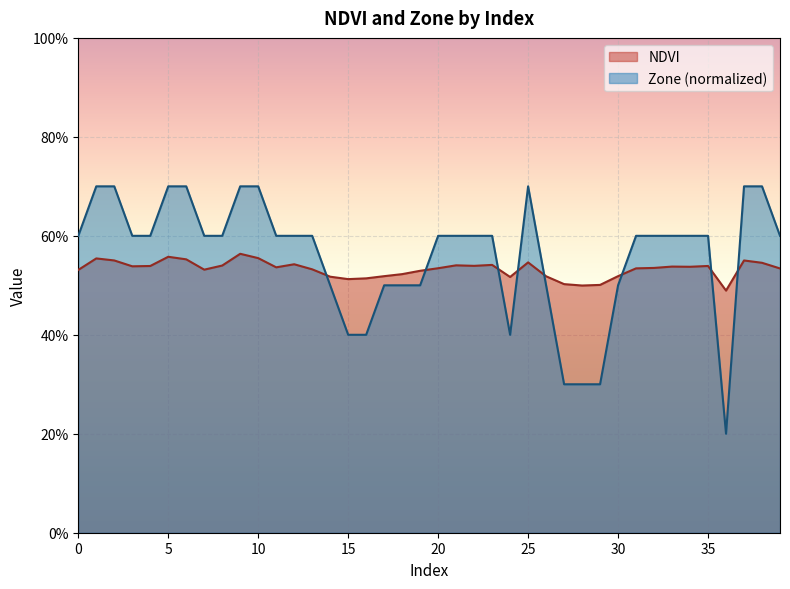

Rank the categories by NDVI value from highest to lowest.

9, 5, 10, 1, 6, 2, 37, 25, 38, 12, 23, 21, 8, 22, 35, 4, 3, 33, 34, 11, 32, 20, 31, 39, 13, 7, 0, 19, 18, 30, 17, 26, 14, 24, 16, 15, 27, 29, 28, 36